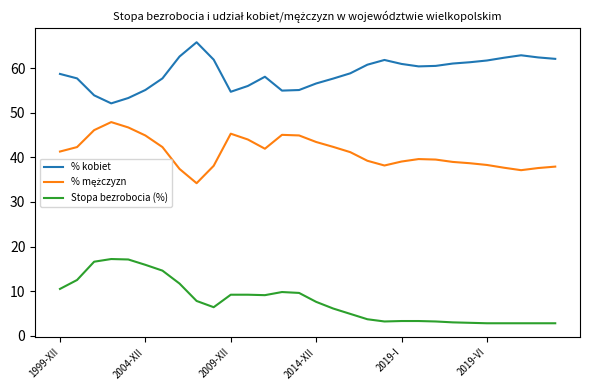

What is the greatest value displayed?

65.8